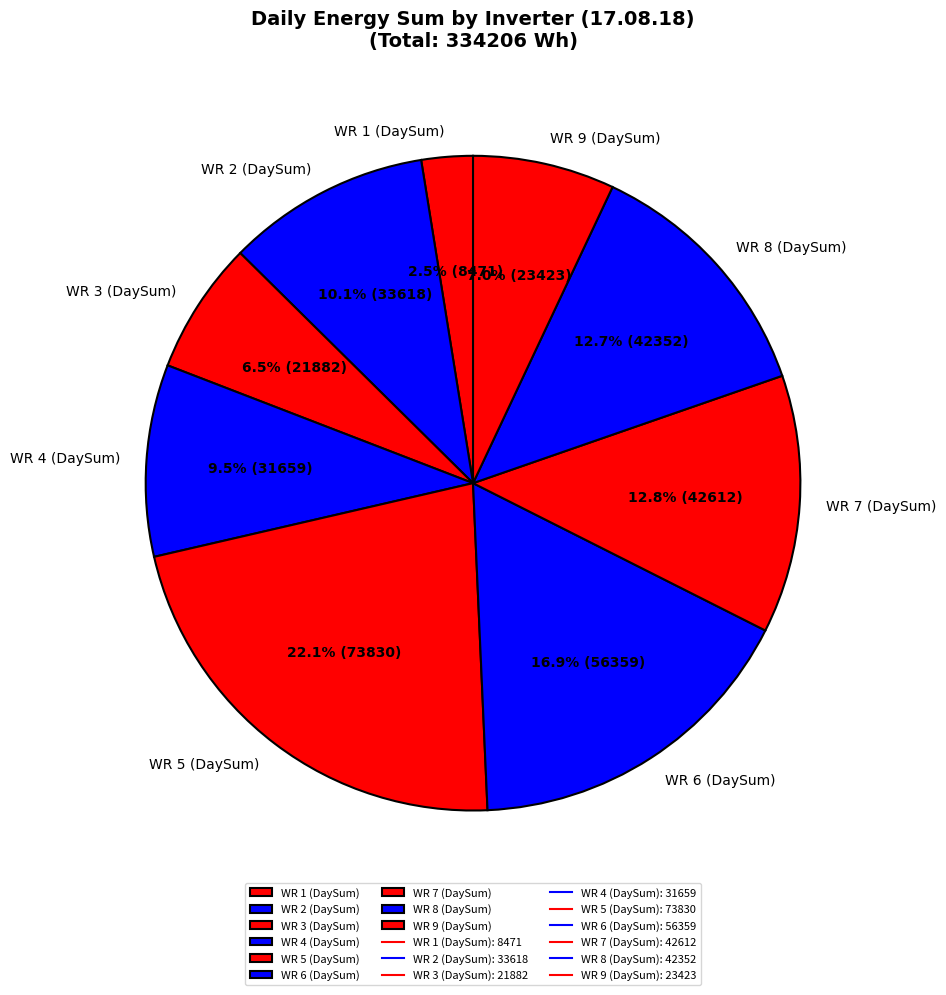

How many segments does this pie chart have?

9